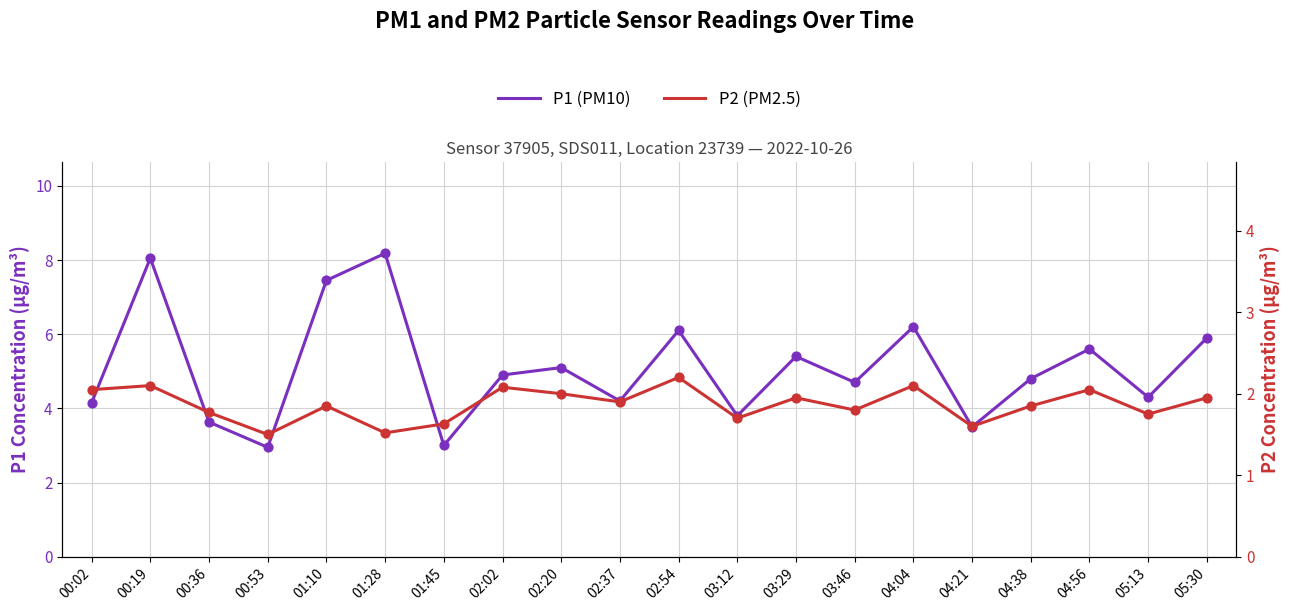

Is the value of P2 (PM2.5) at 03:12 greater than the value of P1 (PM10) at 00:53?

No